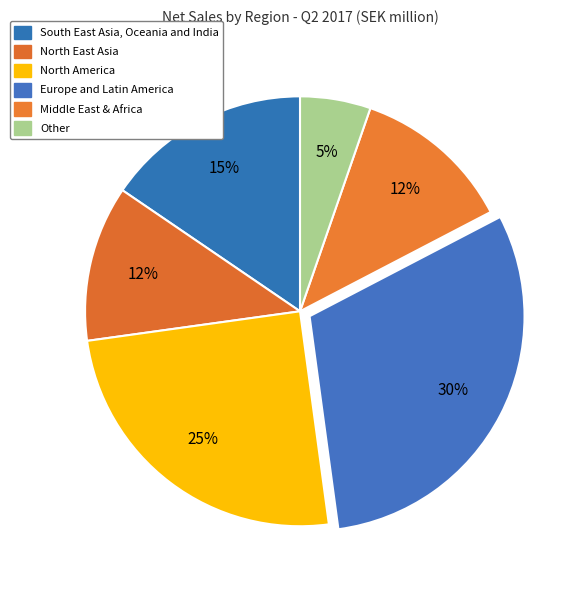

Does South East Asia, Oceania and India represent more than half of the total?

No